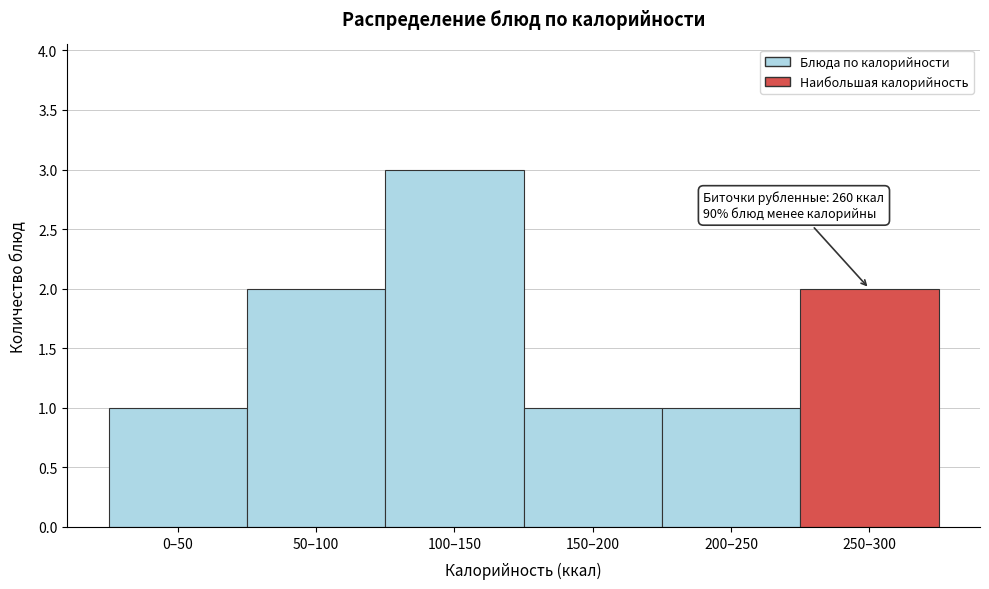

Reading left to right, list all the values displayed in this chart.

1	2	3	1	1	2